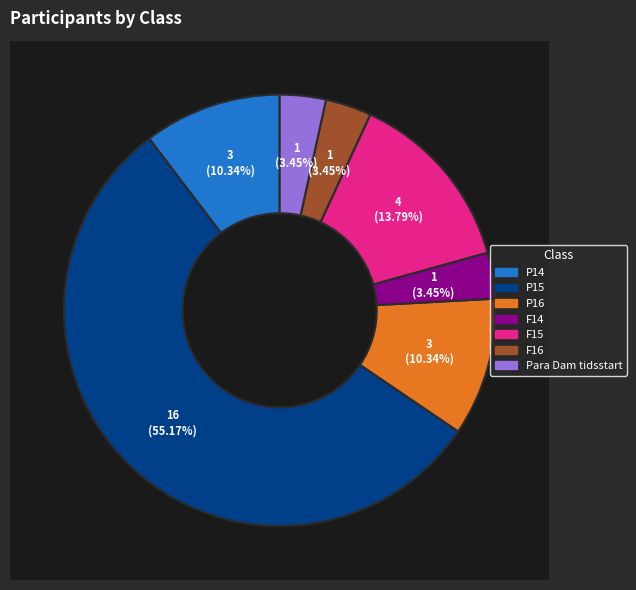

How much of the chart is everything except F16?

96.6%